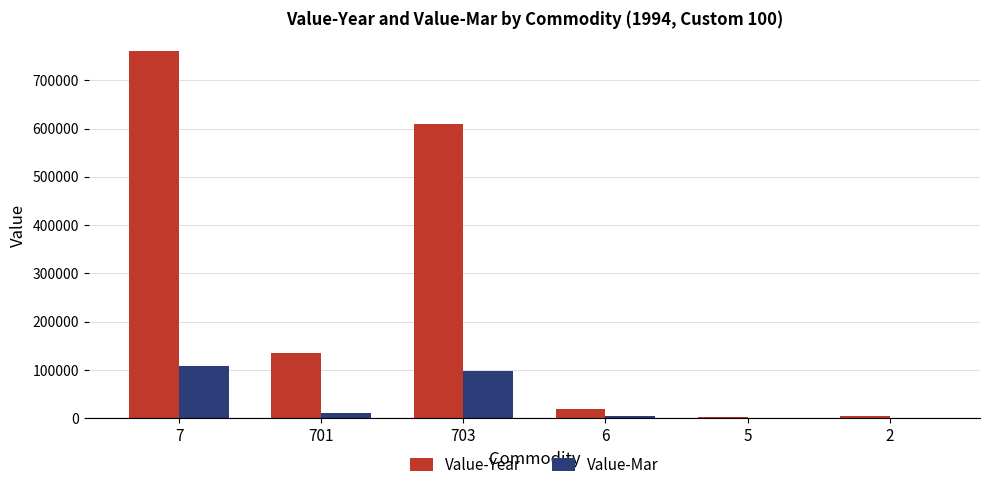

Which series has the widest spread of values?

Value-Year